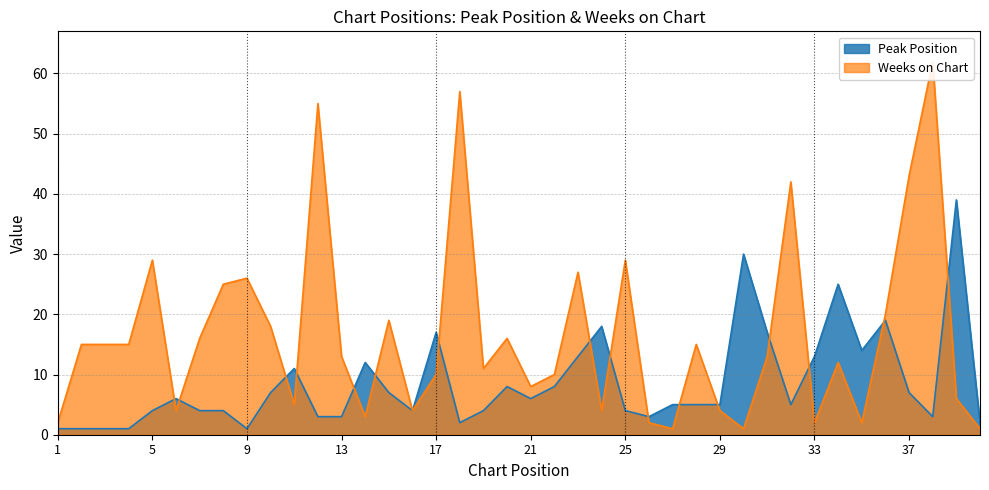

True or false: Peak Position and Weeks on Chart intersect in this chart.

True